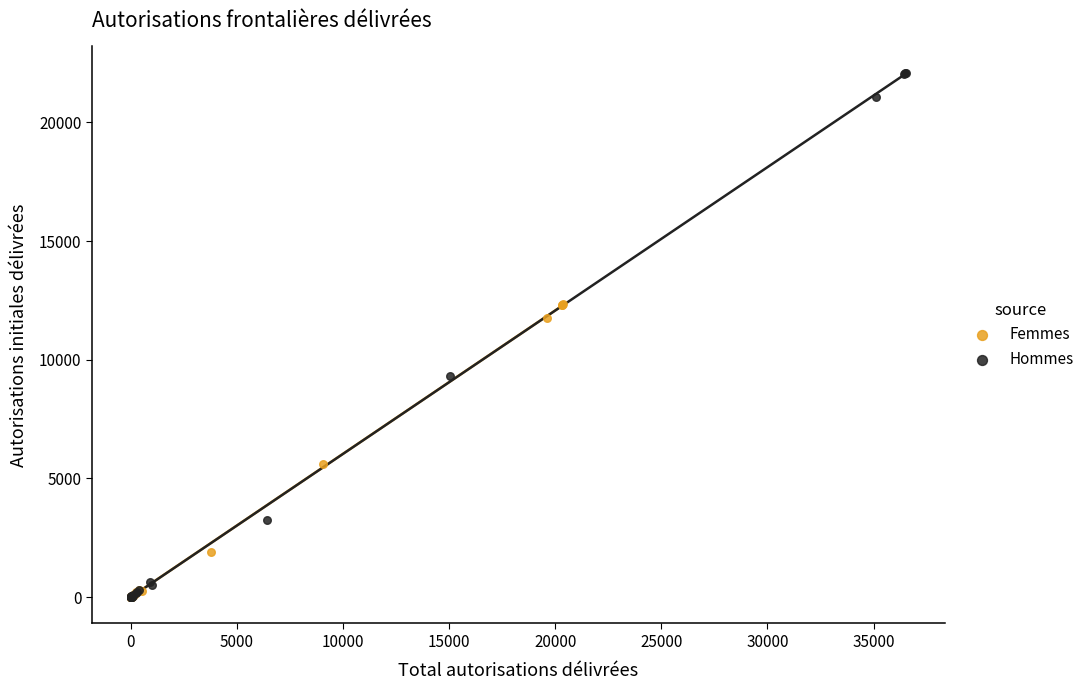

Which series contains the highest Y value?

Hommes